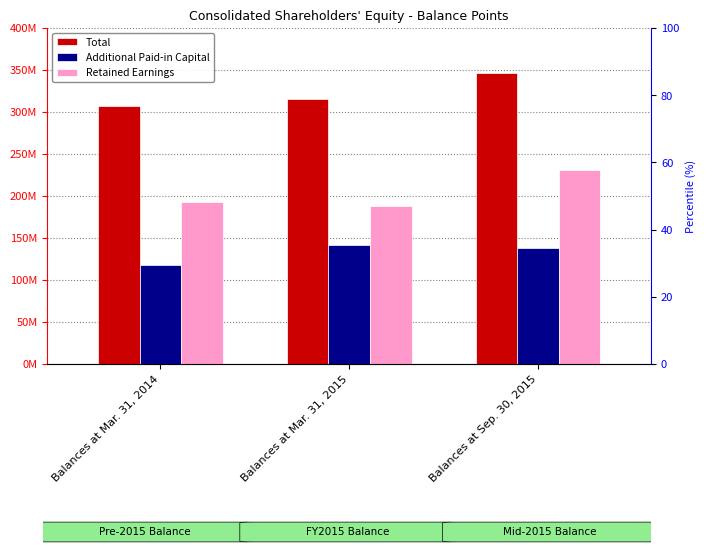

What is the total value across all series at Balances at Sep. 30, 2015?

715966481